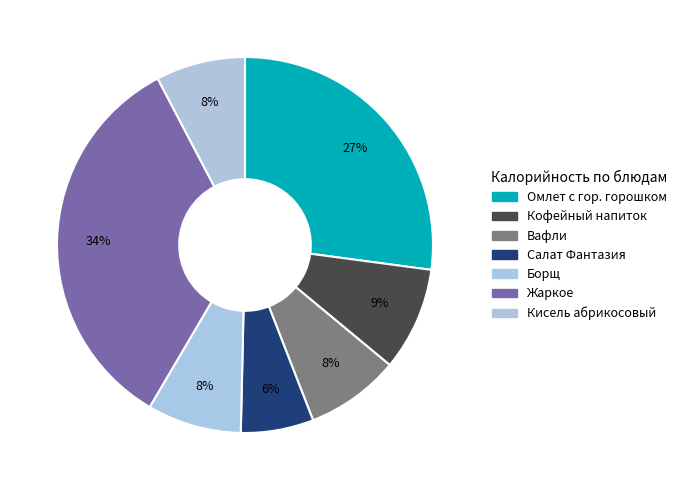

How many slices are in this pie chart?

7